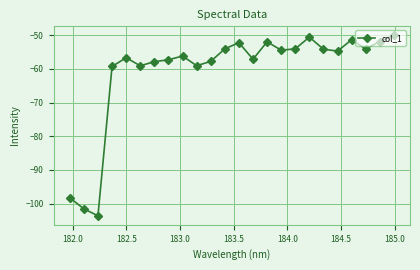

How many data points does each series have?

24